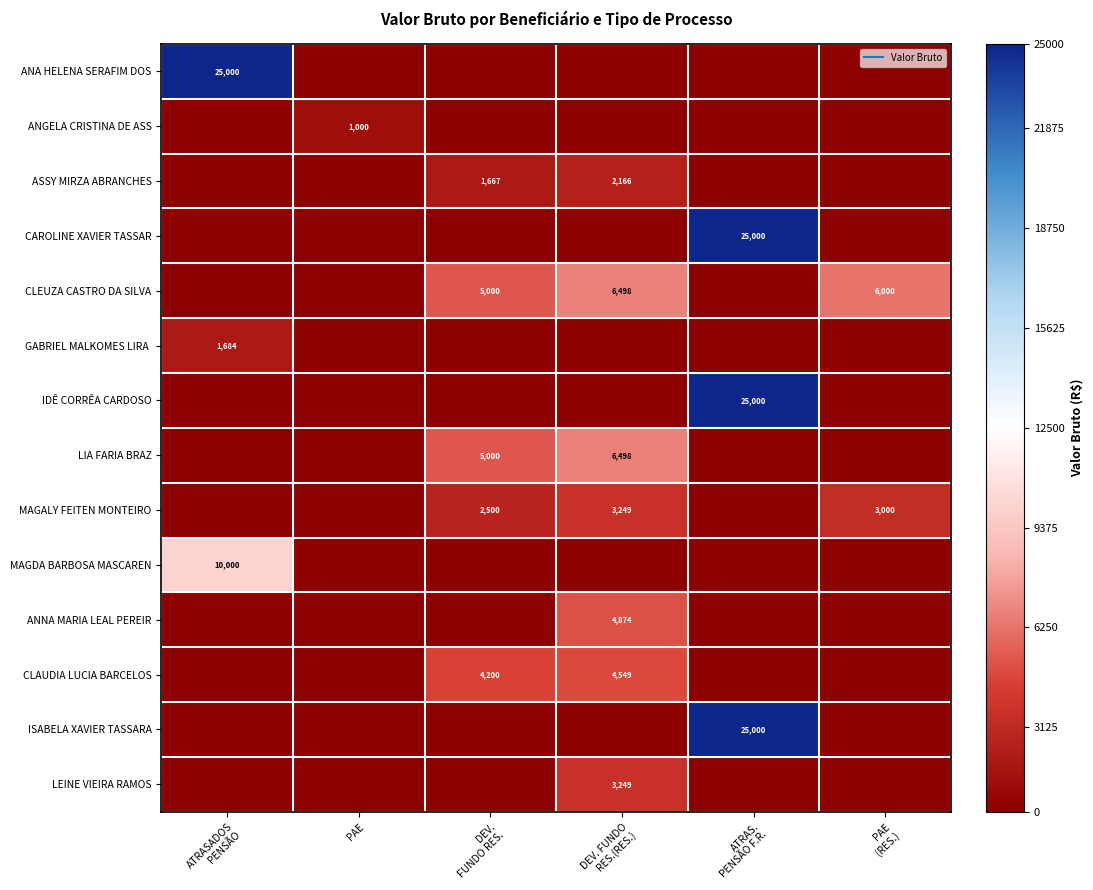

Which category has the highest value across all series?

ATRASADOS
PENSÃO